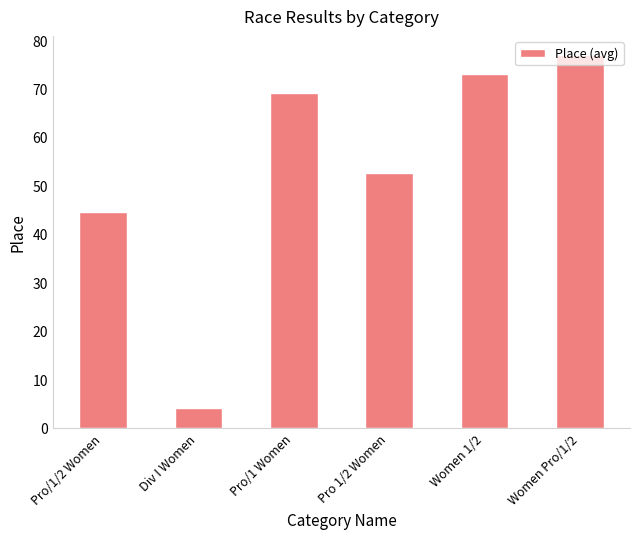

Reading left to right, what are all the values shown in this chart?

44.5	4.0	69.0	52.7	73.0	77.0